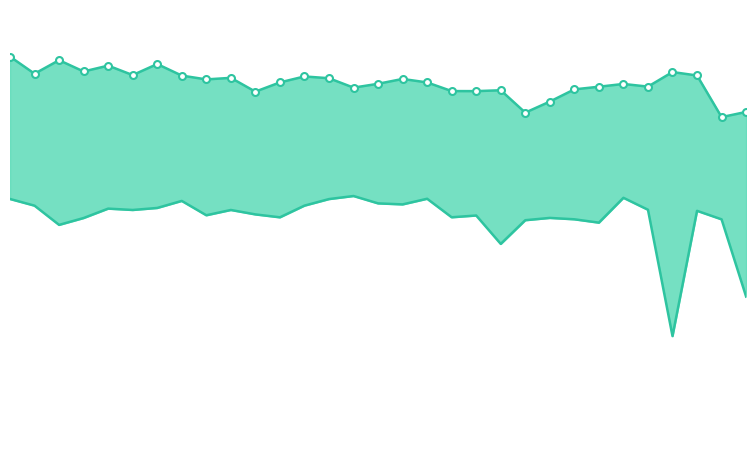

Which series reaches the minimum Y coordinate?

Min hourly price